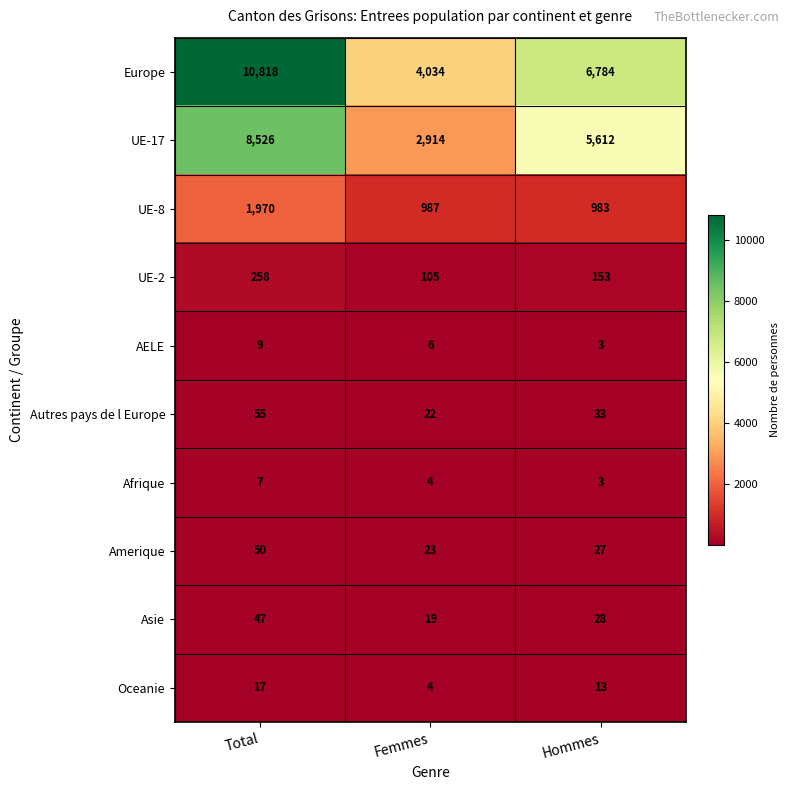

What is the total value across all series at Hommes?

13639